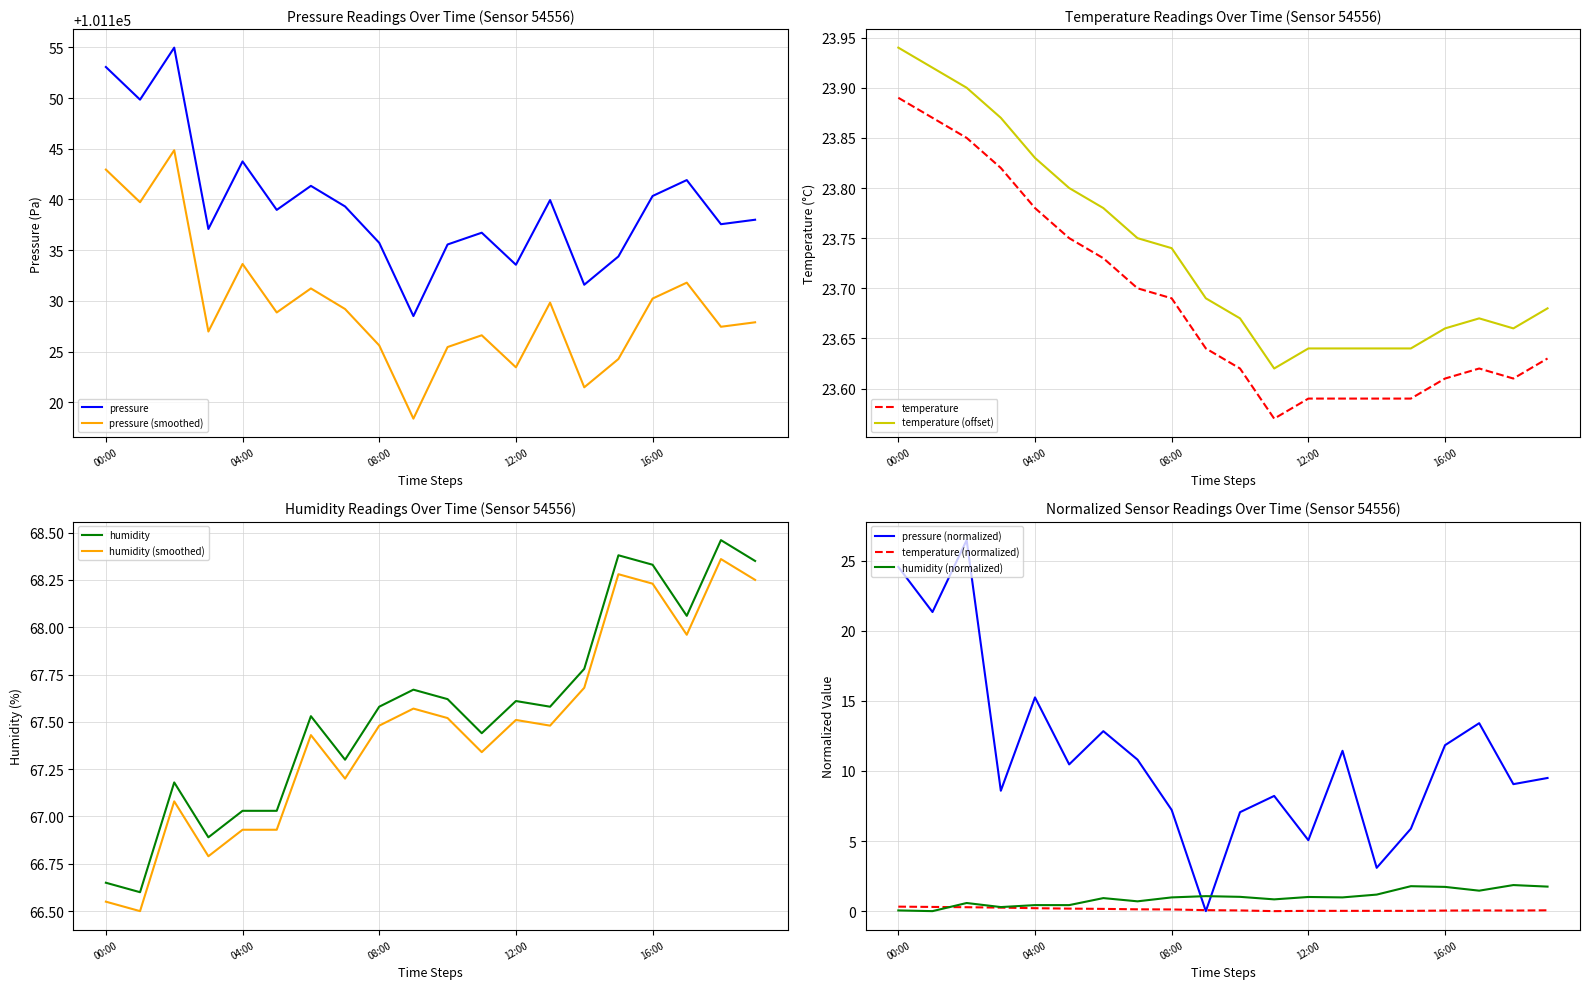

How many values in the humidity series exceed 67?

17